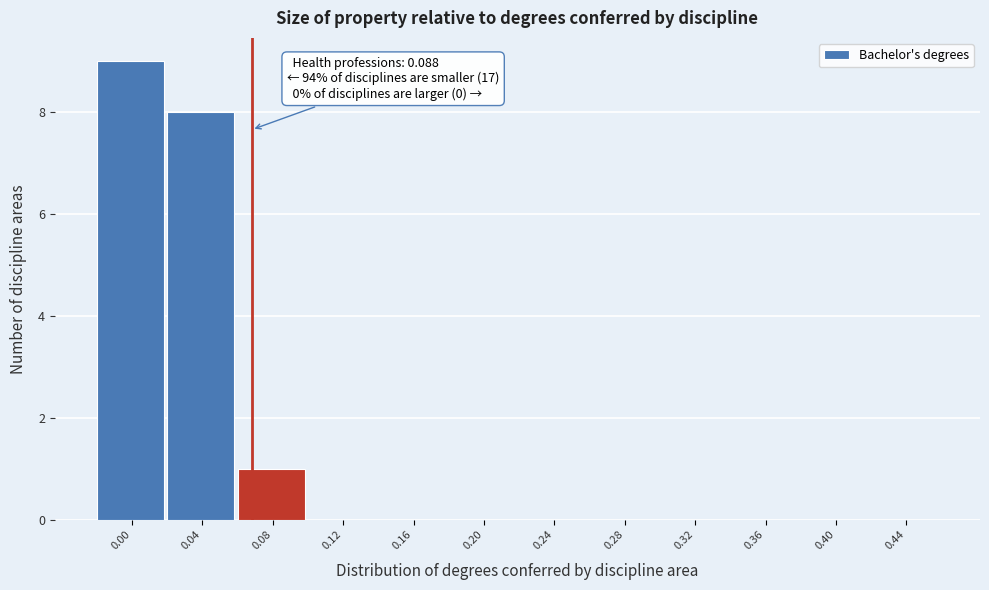

Reading left to right, extract all data points from this chart.

0.00=9	0.04=8	0.08=1	0.12=0	0.16=0	0.20=0	0.24=0	0.28=0	0.32=0	0.36=0	0.40=0	0.44=0